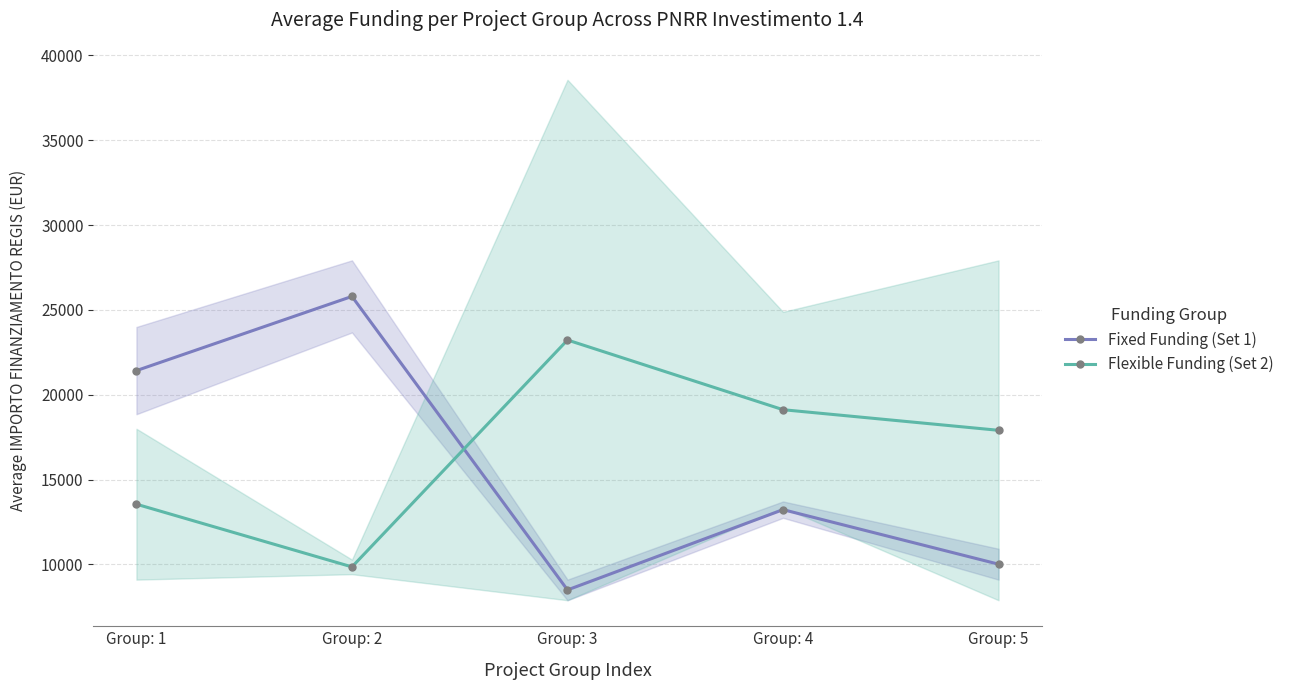

List the series in order of their overall mean, lowest first.

Fixed Funding (Set 1), Flexible Funding (Set 2)